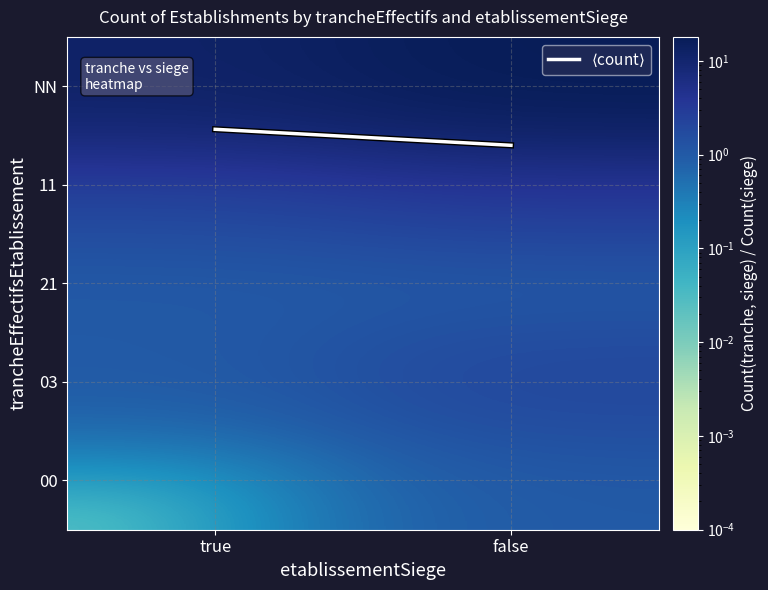

At which category does the chart reach its peak across all series?

false